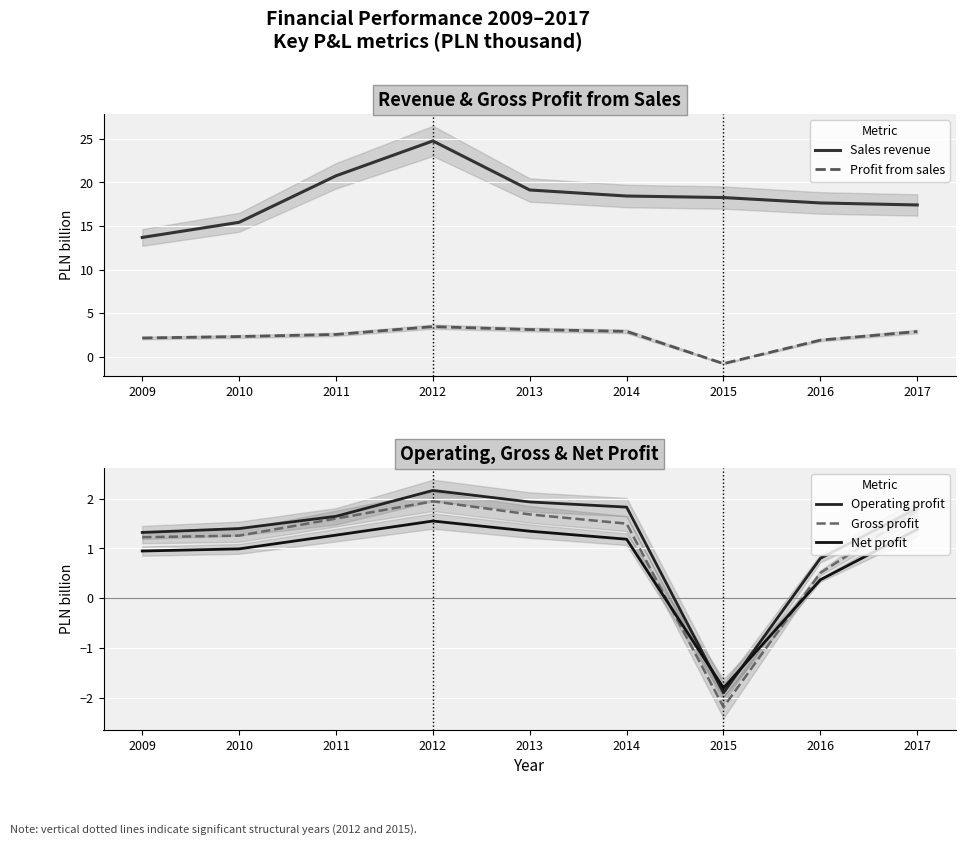

Is the value of Sales revenue at 2011 greater than the value of Profit from sales at 2014?

Yes